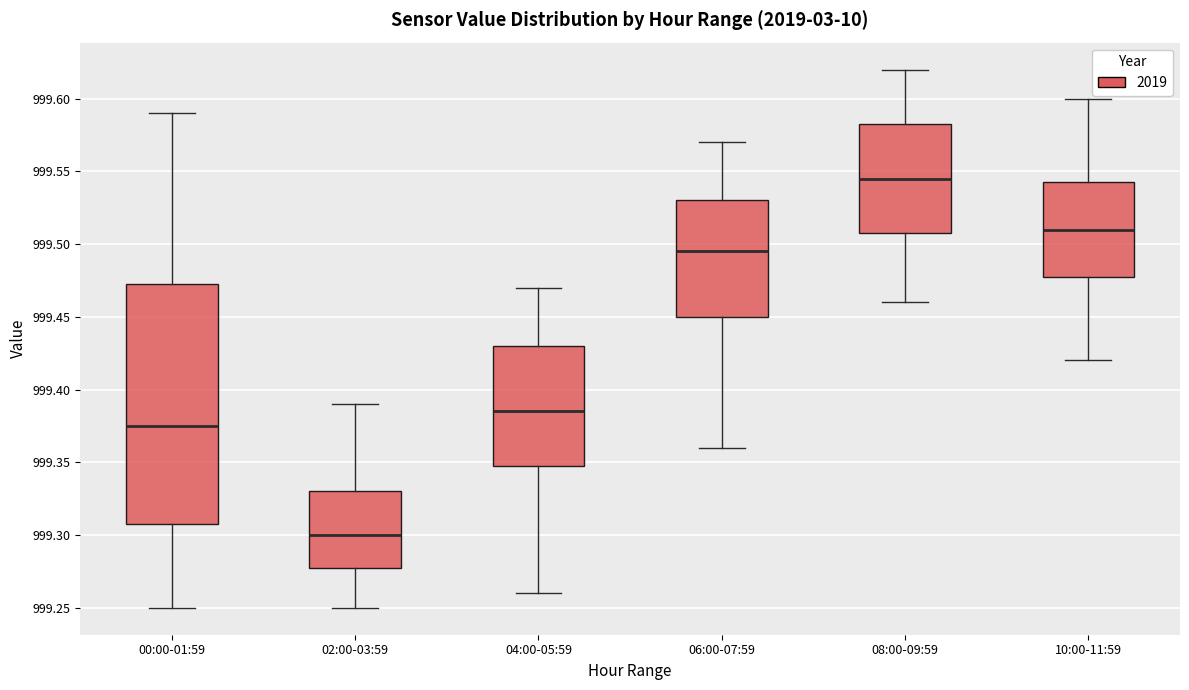

Comparing the boxes themselves (not the whiskers), which one is the tallest?

00:00-01:59